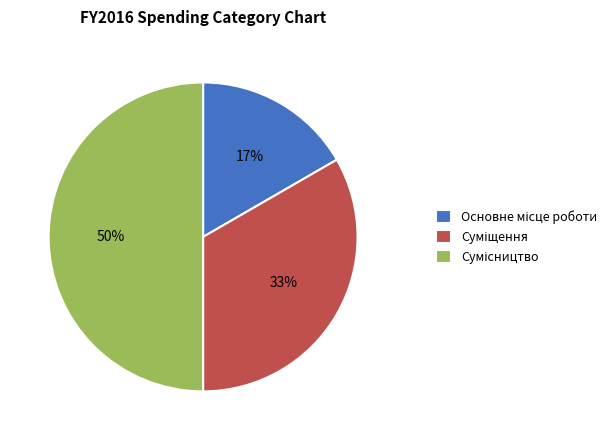

To the nearest percent, what is the difference between the largest and smallest slice percentages?

33%